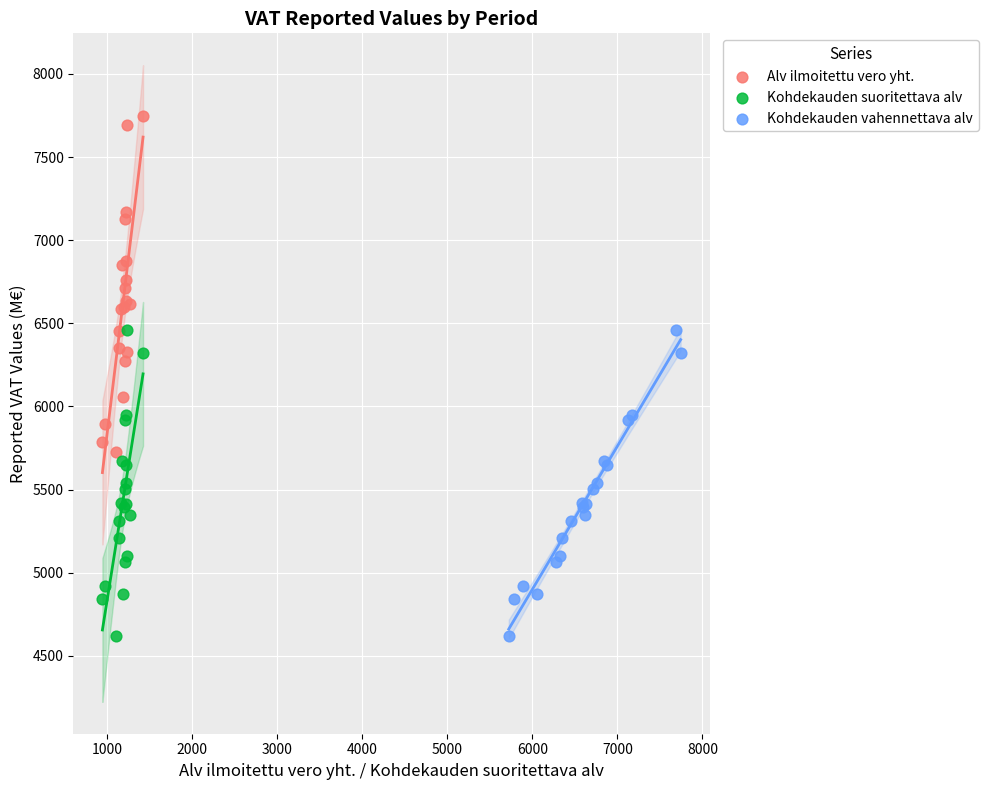

Which series has the widest spread of Y values?

Alv ilmoitettu vero yht.